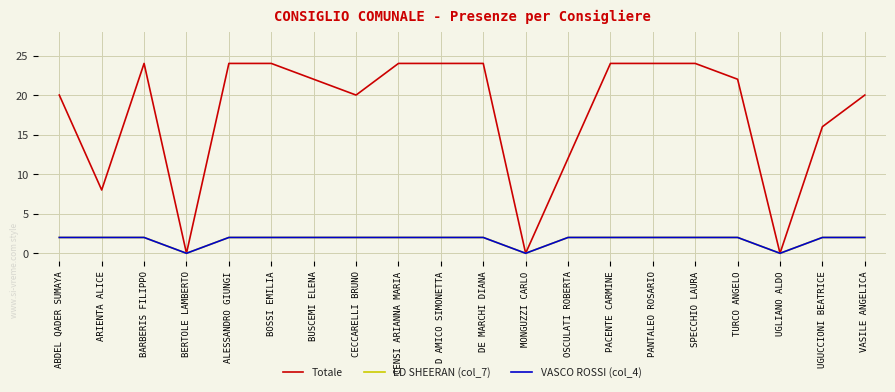

Which series has the largest total across all categories?

Totale